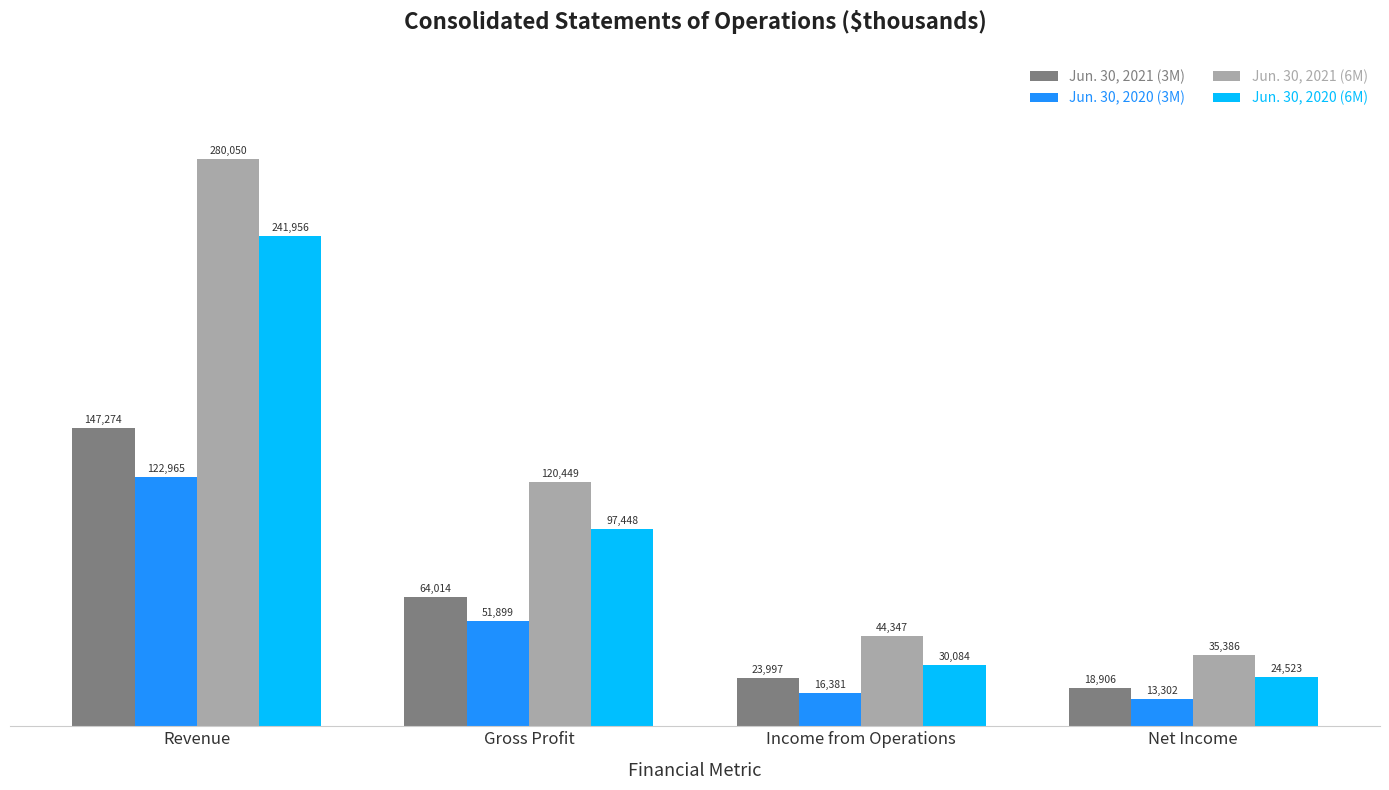

What is the label of the 2nd bar from the left?

Gross Profit